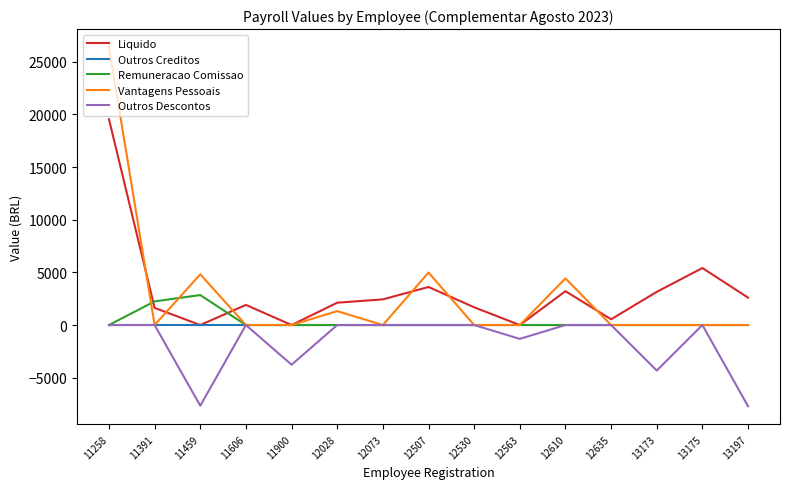

Is it true that Vantagens Pessoais equals 4986.8 at 12507?

True